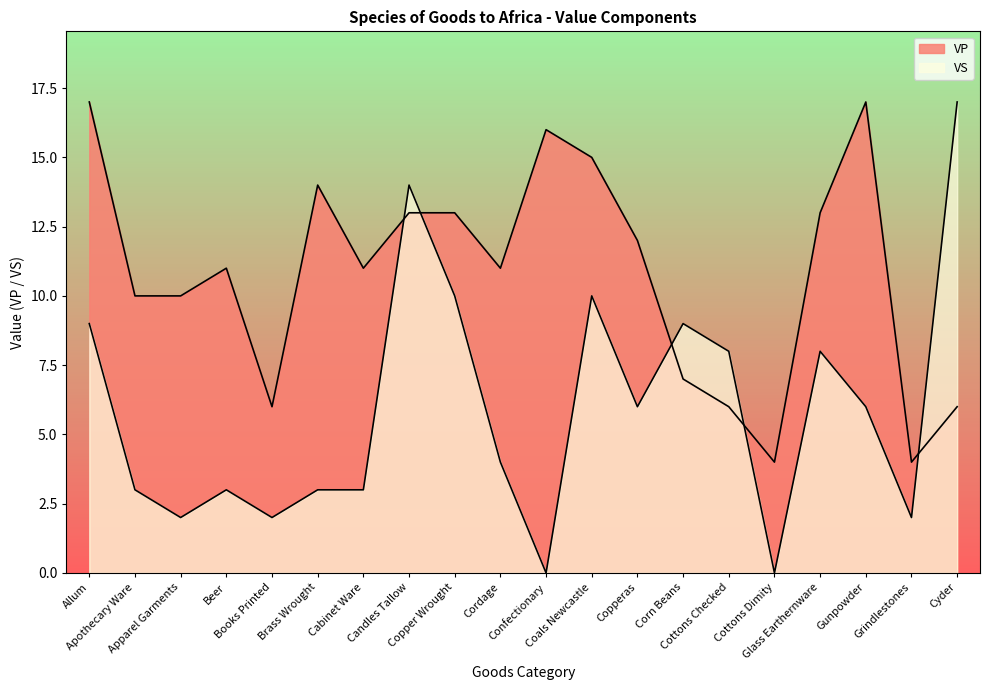

In VP, how many points are higher than both neighbors (excluding endpoints)?

4